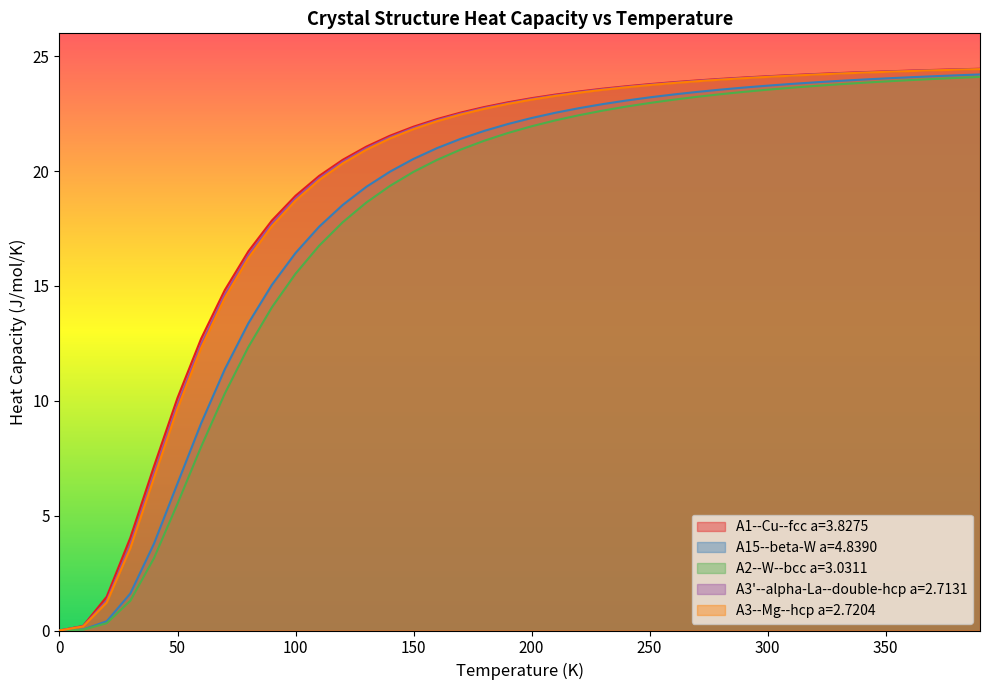

Where does the A1--Cu--fcc a=3.8275 series first go above 23?

200.0